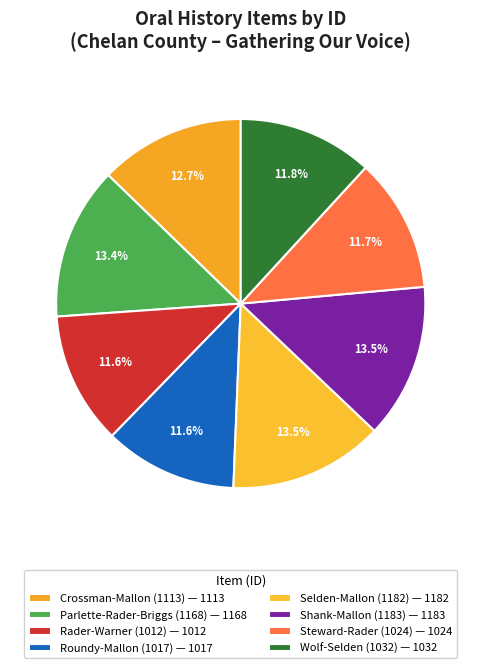

To the nearest percent, what is the difference between the largest and smallest slice percentages?

2%